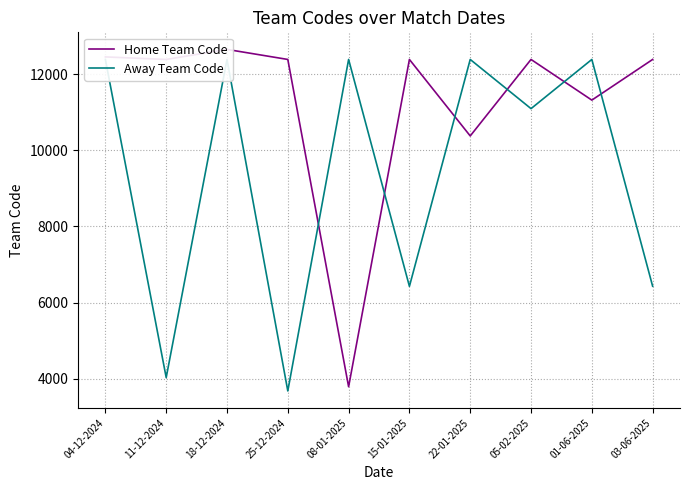

How many interior local valleys does the Home Team Code series have?

4